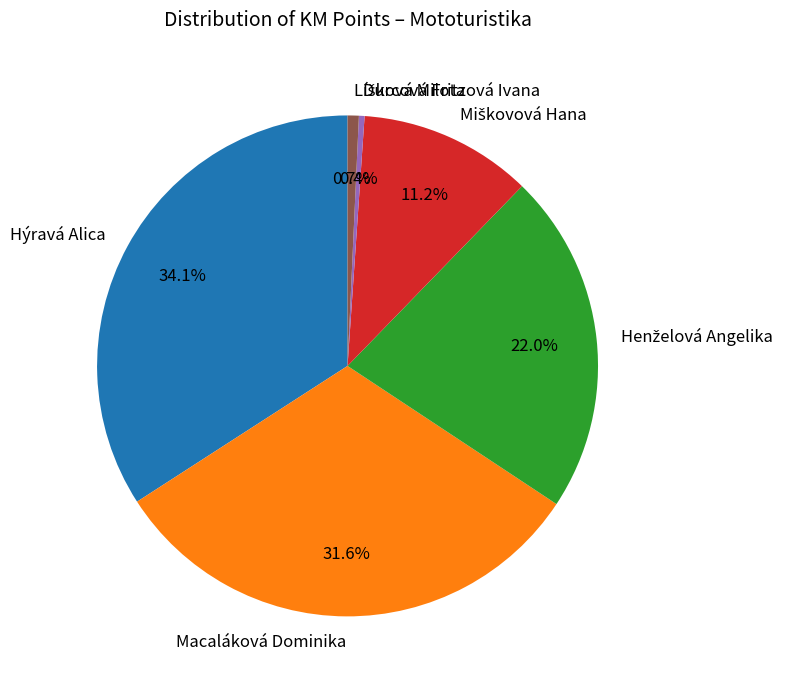

To the nearest percent, what percentage of the pie is Hýravá Alica?

34%